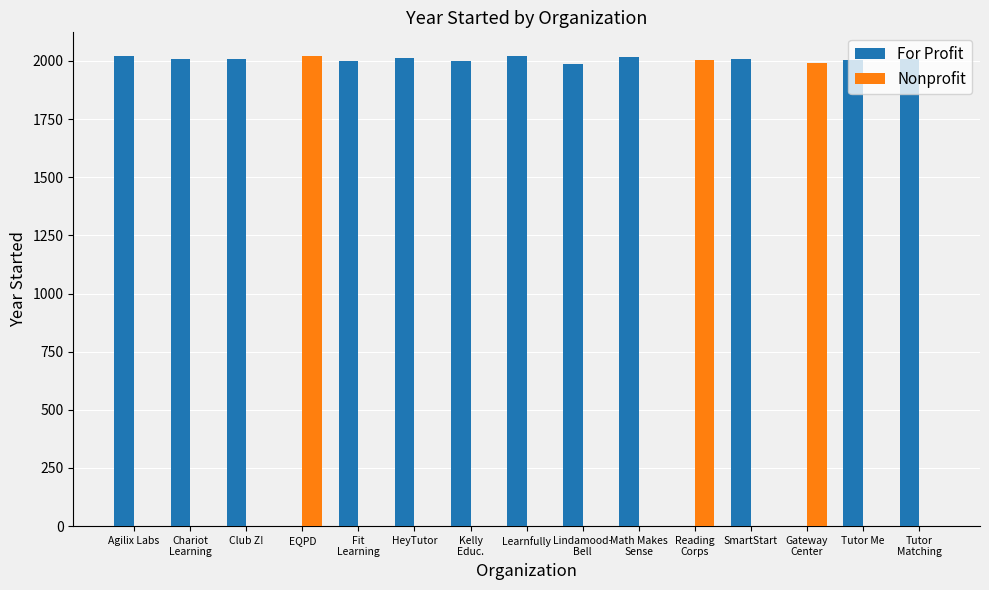

Reading left to right, what are all the values shown in this chart?

For Profit: Agilix Labs=2022	Chariot
Learning=2009	Club Z!=2009	EQPD=0	Fit
Learning=1998	HeyTutor=2013	Kelly
Educ.=2001	Learnfully=2020	Lindamood-
Bell=1986	Math Makes
Sense=2017	Reading
Corps=0	SmartStart=2007	Gateway
Center=0	Tutor Me=2005	Tutor
Matching=2009
Nonprofit: Agilix Labs=0	Chariot
Learning=0	Club Z!=0	EQPD=2020	Fit
Learning=0	HeyTutor=0	Kelly
Educ.=0	Learnfully=0	Lindamood-
Bell=0	Math Makes
Sense=0	Reading
Corps=2003	SmartStart=0	Gateway
Center=1990	Tutor Me=0	Tutor
Matching=0